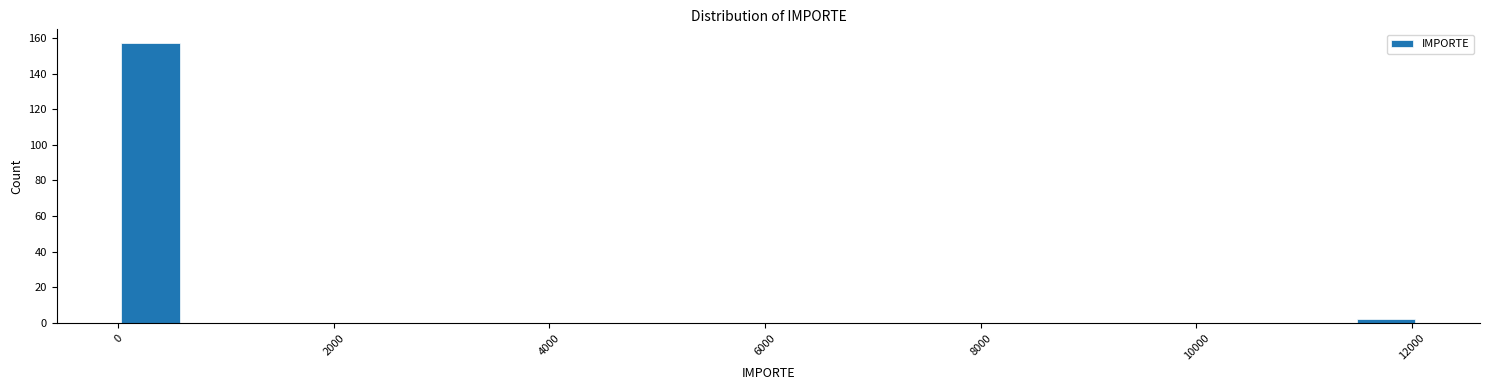

Around what value on the x-axis is the tallest bar? Give the approximate position of its centre, as read against the axis.

400